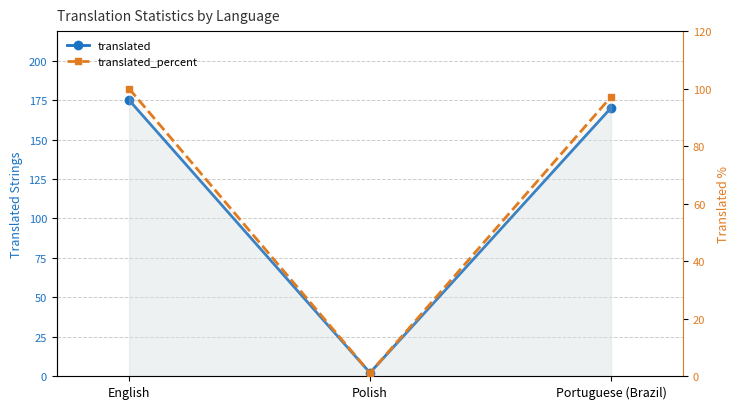

Between Polish and English, which is larger?

English